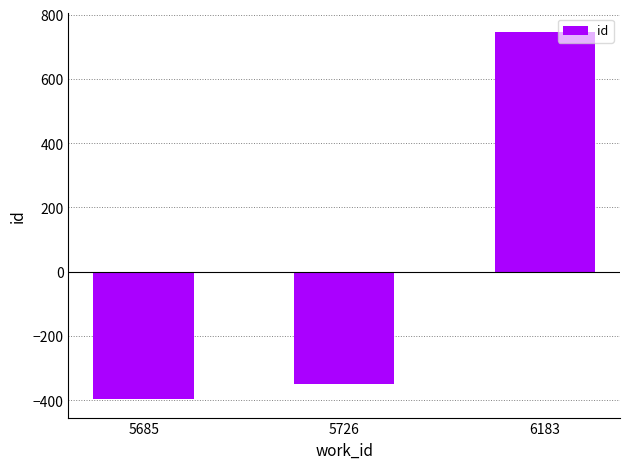

Reading left to right, what are all the values shown in this chart?

5685=-397	5726=-350	6183=747